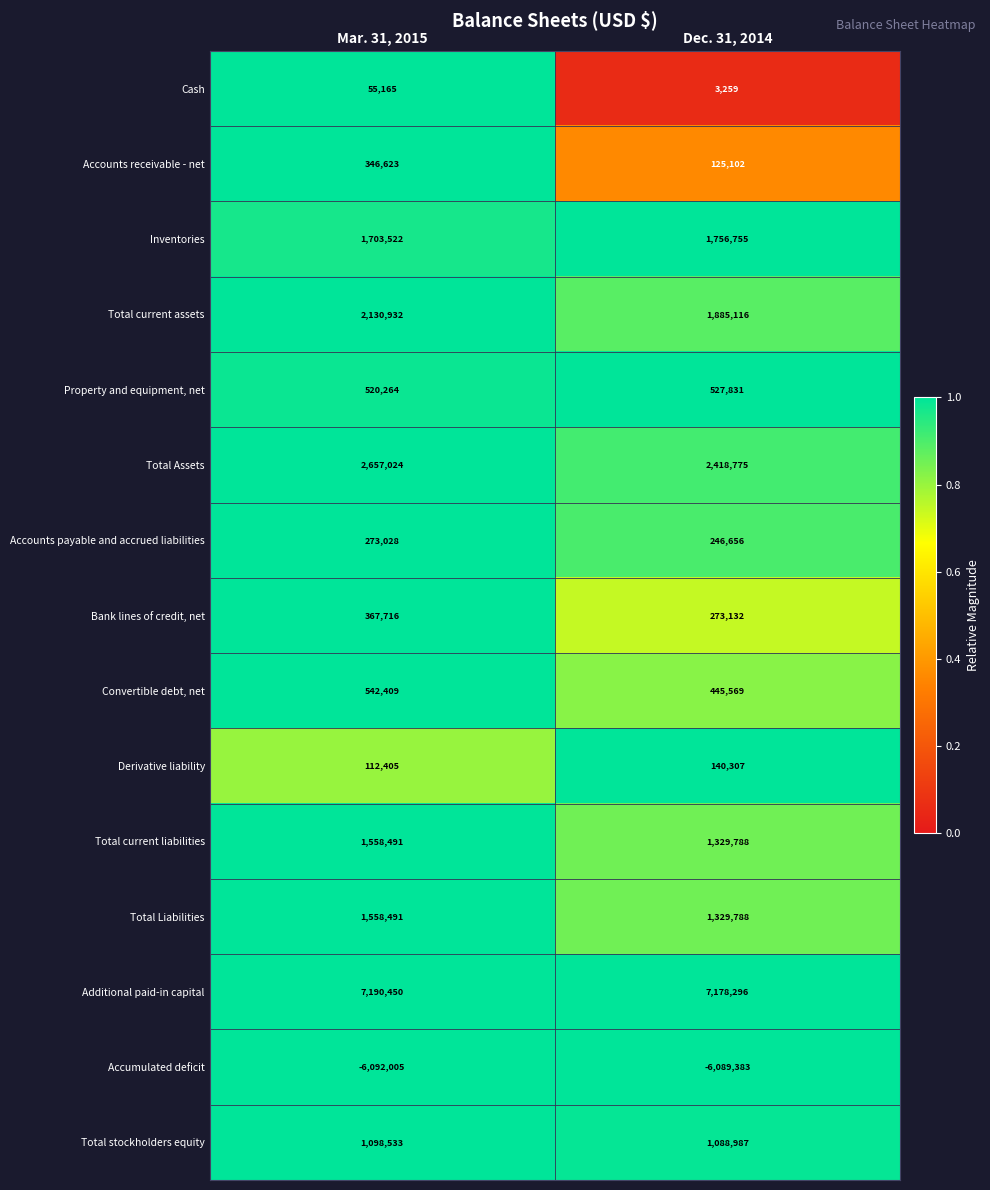

Which series has the largest range (max minus min)?

Total current assets